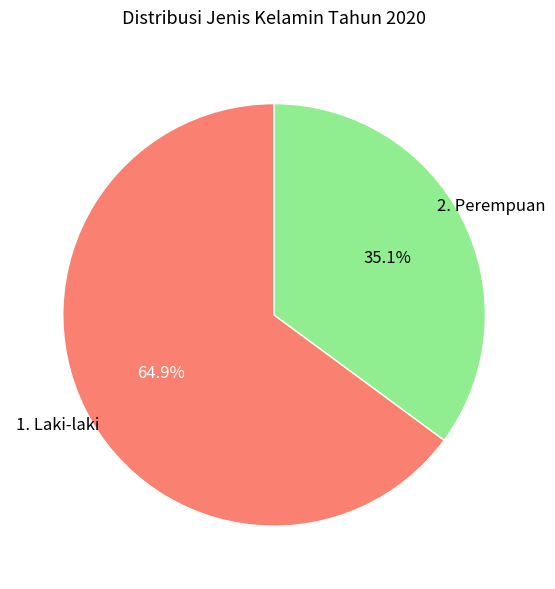

What is the majority slice?

1. Laki-laki